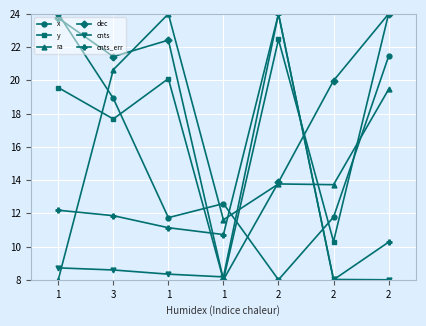

Reading left to right, transcribe all the data shown in this chart.

x: 1=24.0	3=18.9	1=11.7	1=12.6	2=8.0	2=11.8	2=21.4
y: 1=19.6	3=17.7	1=20.1	1=8.0	2=22.5	2=10.3	2=24.0
ra: 1=8.0	3=20.6	1=24.0	1=11.6	2=13.8	2=13.7	2=19.5
dec: 1=23.8	3=21.4	1=22.4	1=8.0	2=13.9	2=20.0	2=24.0
cnts: 1=8.7	3=8.6	1=8.3	1=8.2	2=24.0	2=8.0	2=8.0
cnts_err: 1=12.2	3=11.9	1=11.1	1=10.7	2=24.0	2=8.0	2=10.3